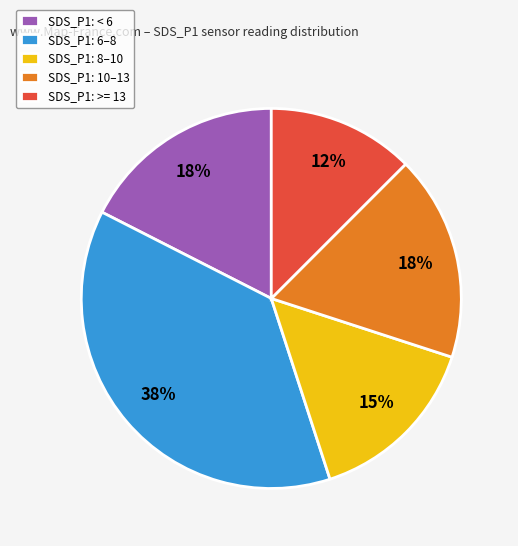

To the nearest percent, what is the average slice percentage?

20%